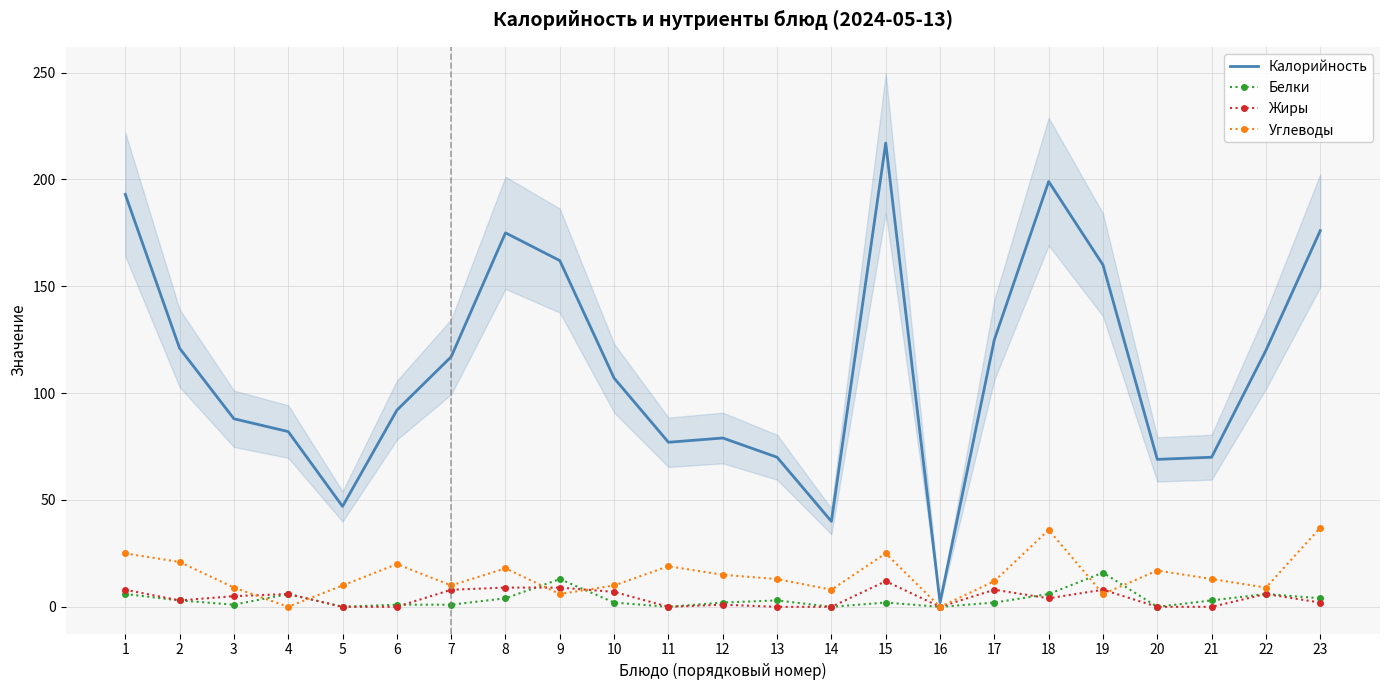

The Жиры series shows 10 at 22. True or false?

False